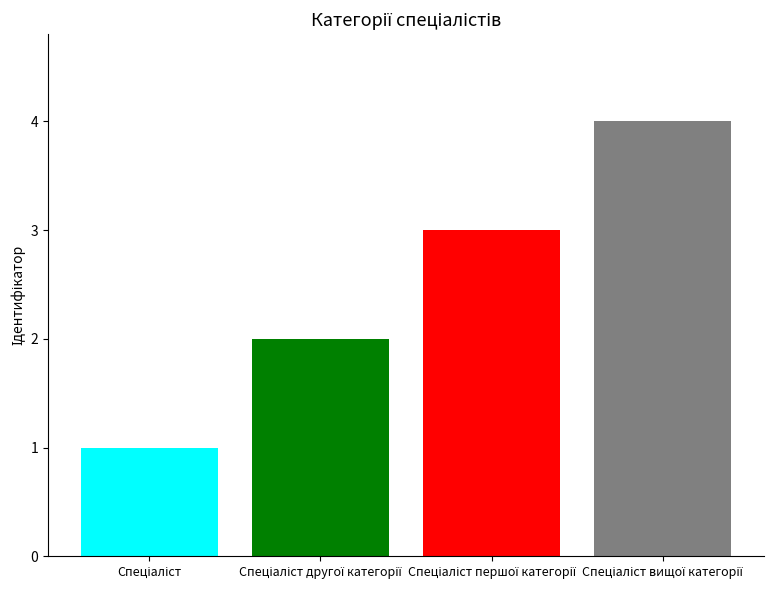

How many data points does each series have?

1